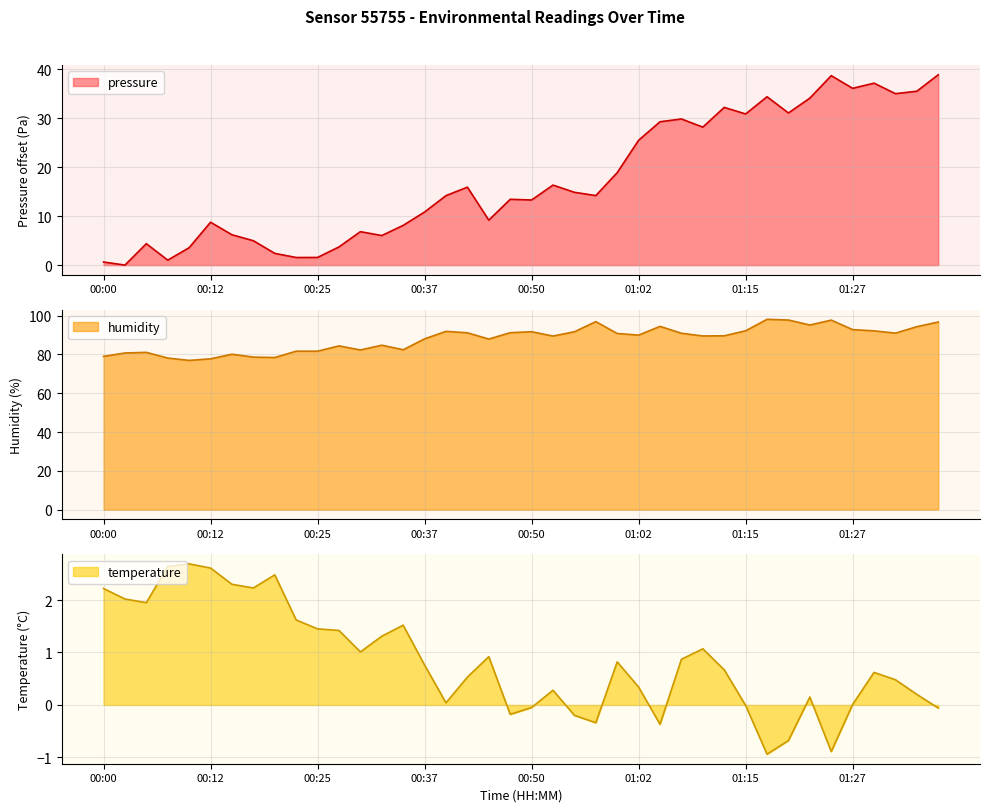

What is the greatest value displayed?

98.1